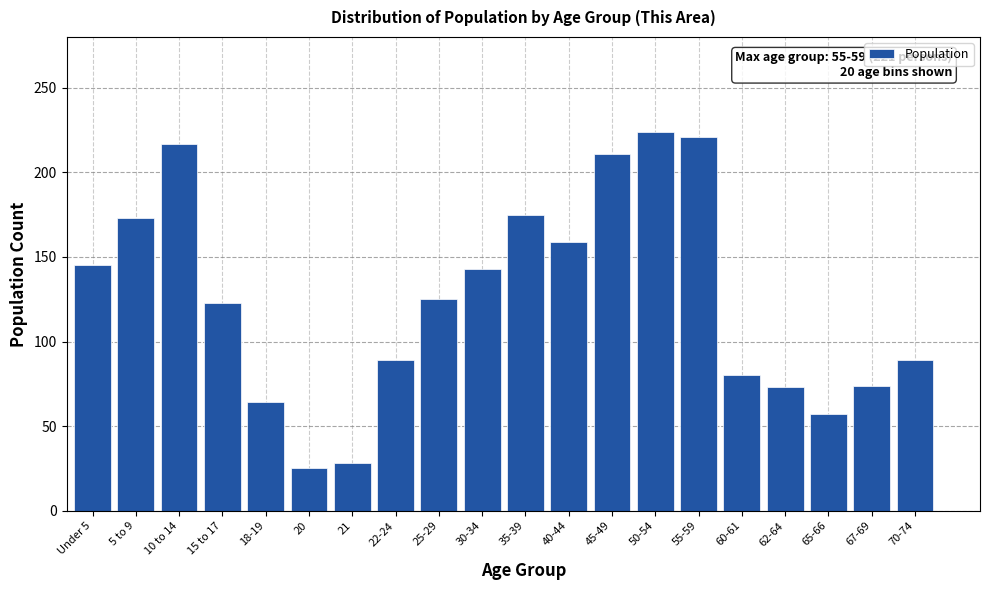

What is the greatest value displayed?

224